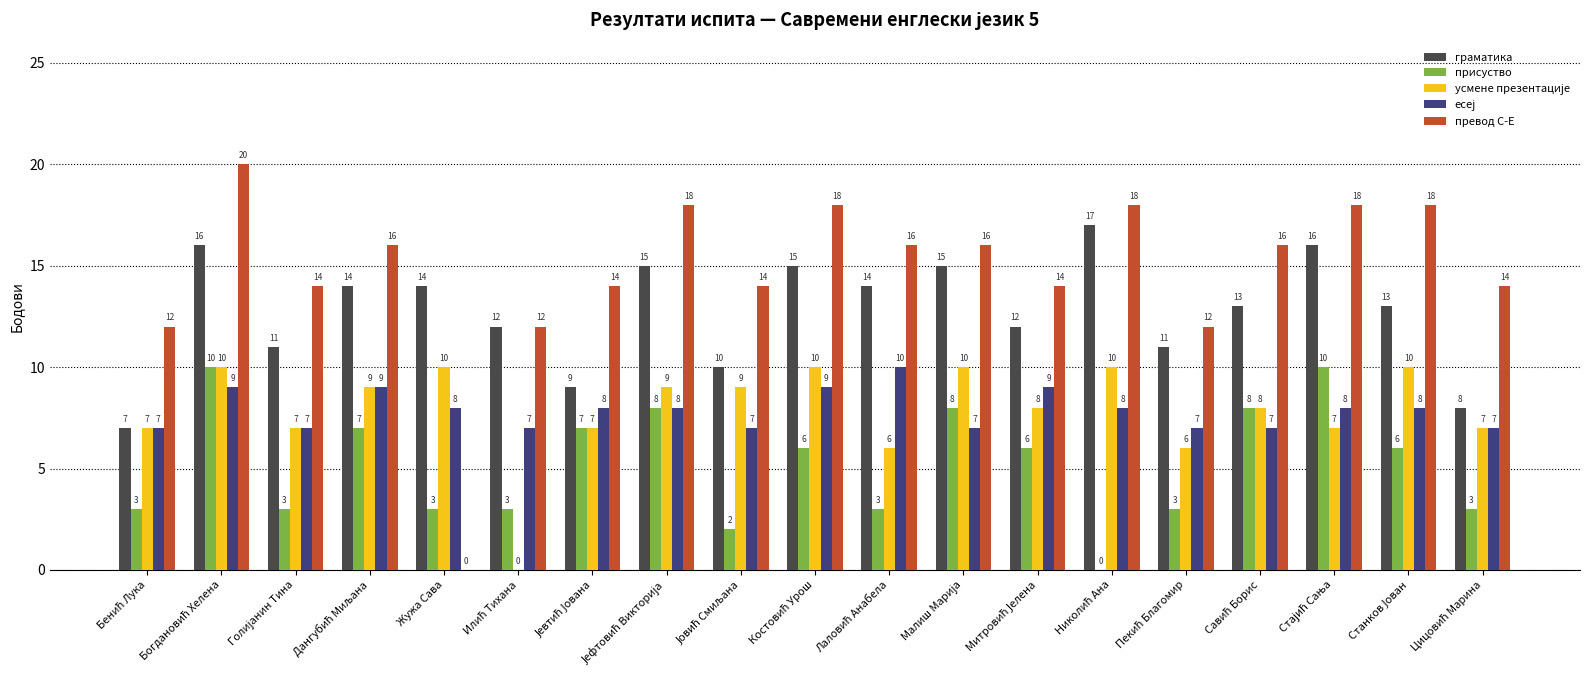

Which series has the largest total across all categories?

превод С-Е